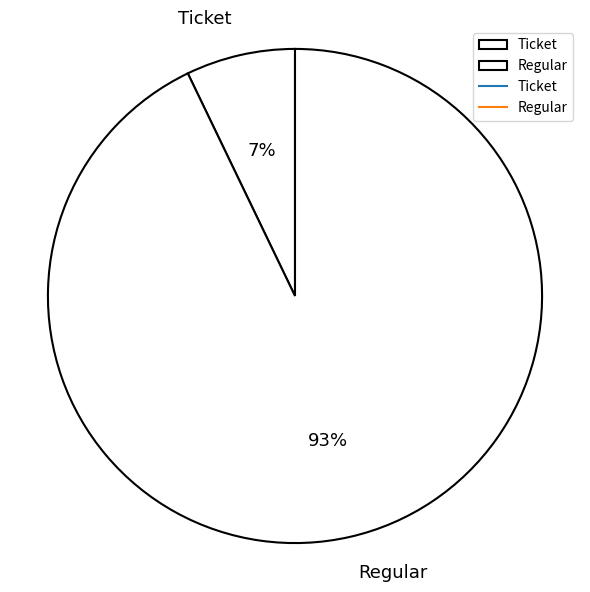

Does Regular account for over 50% of the chart?

Yes